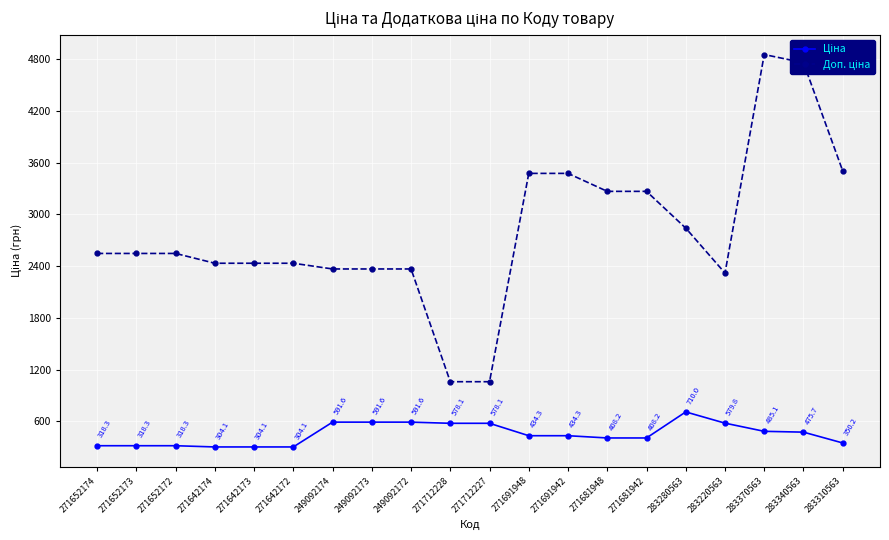

At which category does the chart reach its peak across all series?

283370563